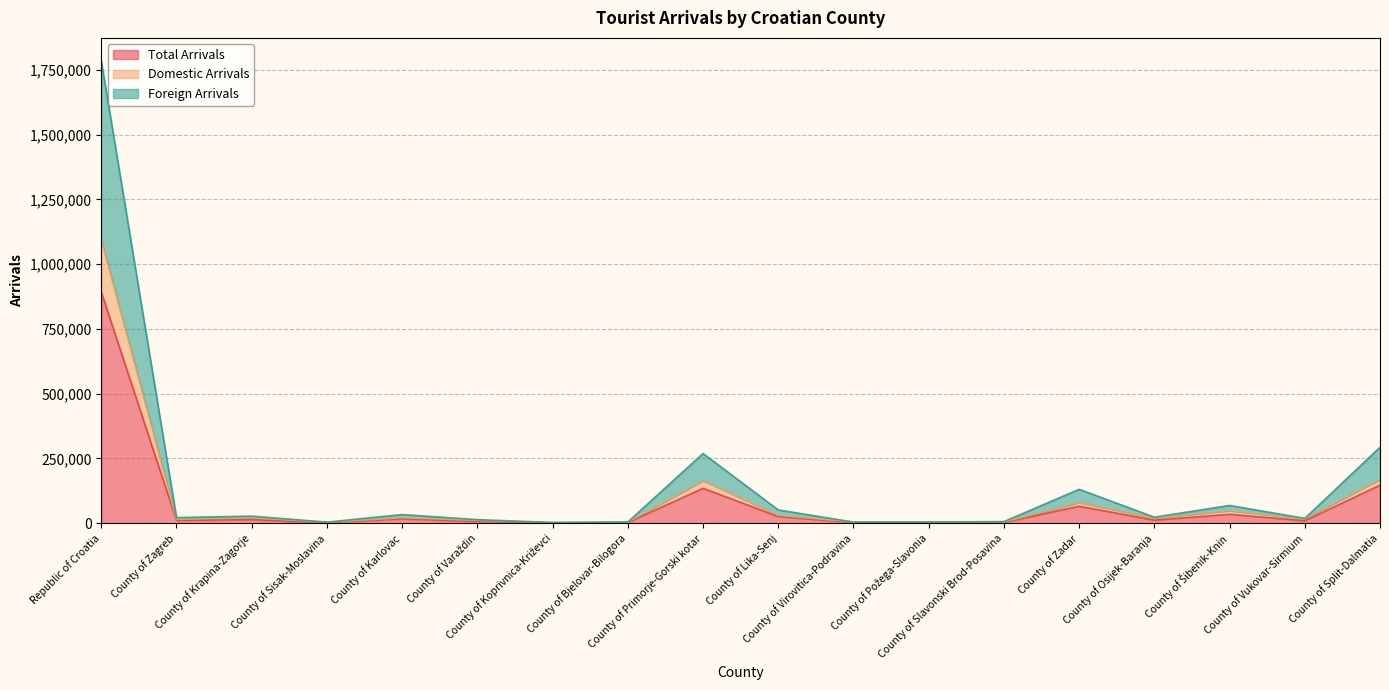

Reading left to right, transcribe all the data shown in this chart.

Total Arrivals: 891951	10697	13522	1992	16621	6793	1303	2203	134494	25518	2119	2130	3022	65330	11561	34214	9204	146527
Domestic Arrivals: 1092556	14630	21224	3131	20853	10742	2090	3827	164087	30330	3830	3808	4442	79376	19228	48281	16825	168972
Foreign Arrivals: 1783902	21394	27044	3984	33242	13586	2606	4406	268988	51036	4238	4260	6044	130660	23122	68428	18408	293054